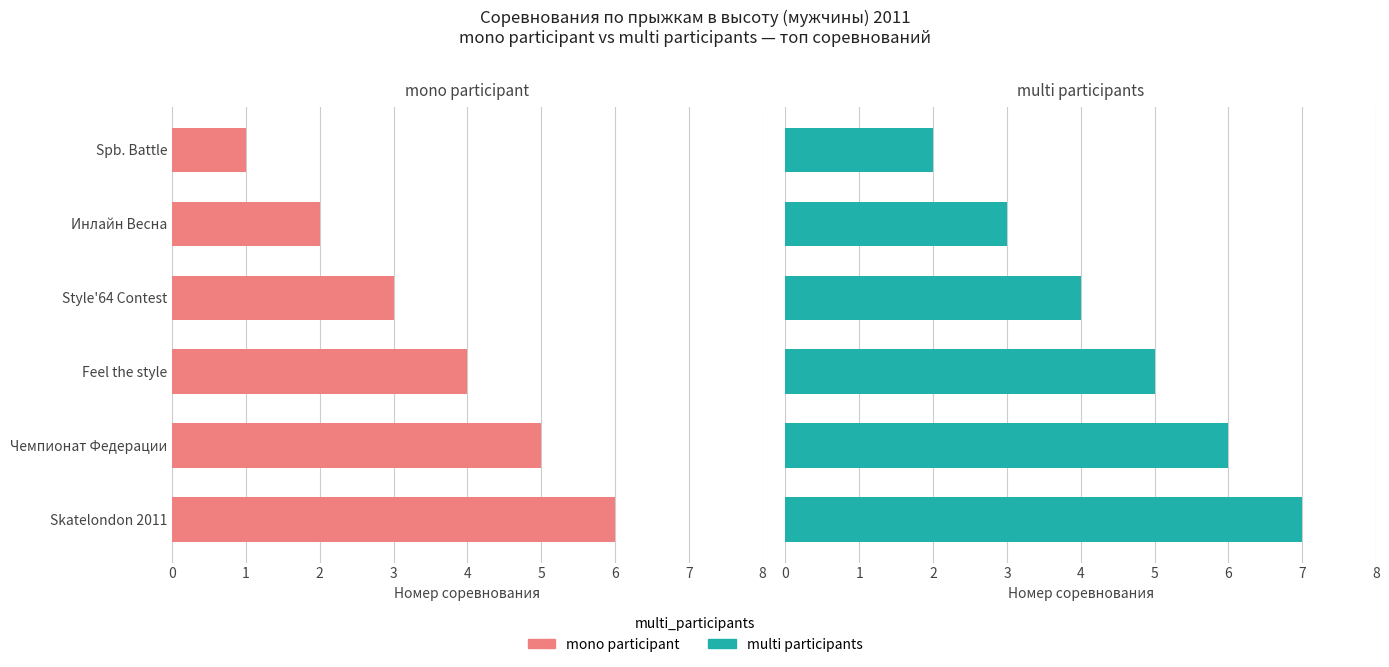

Does the chart contain any negative values?

No